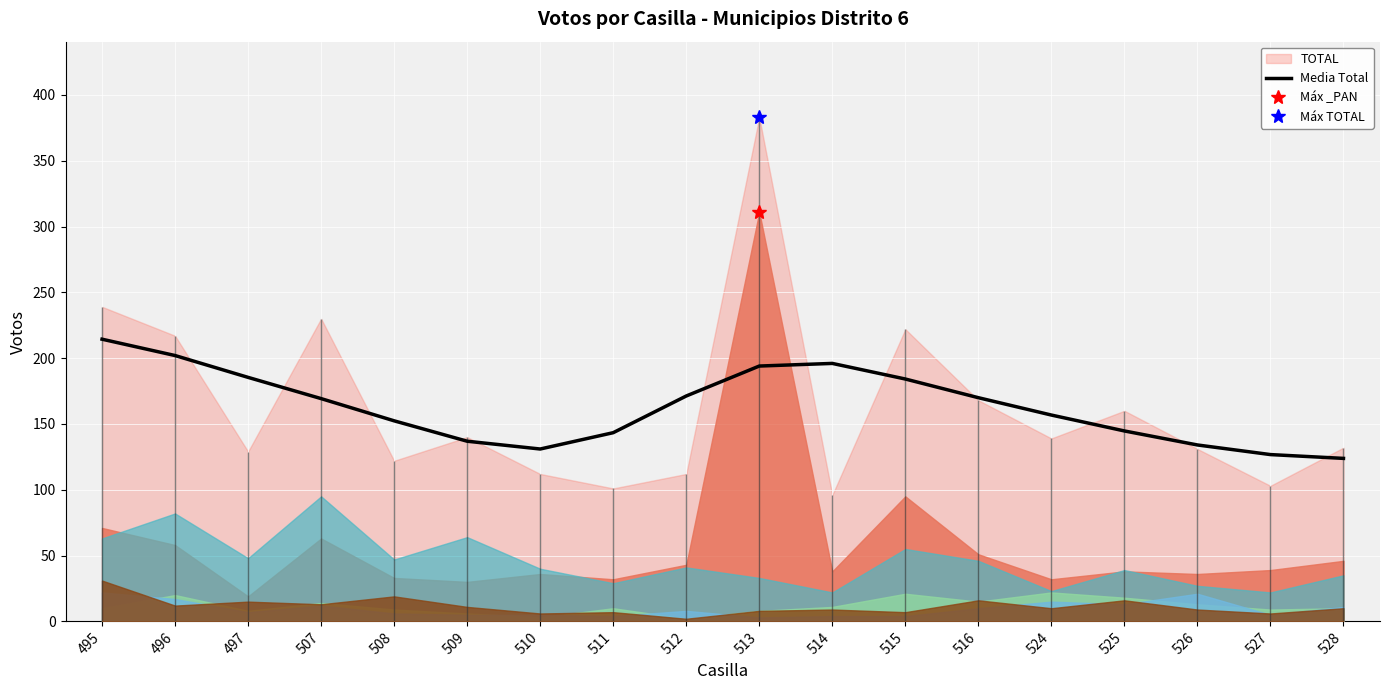

The value at 512 is 171.2. True or false?

True